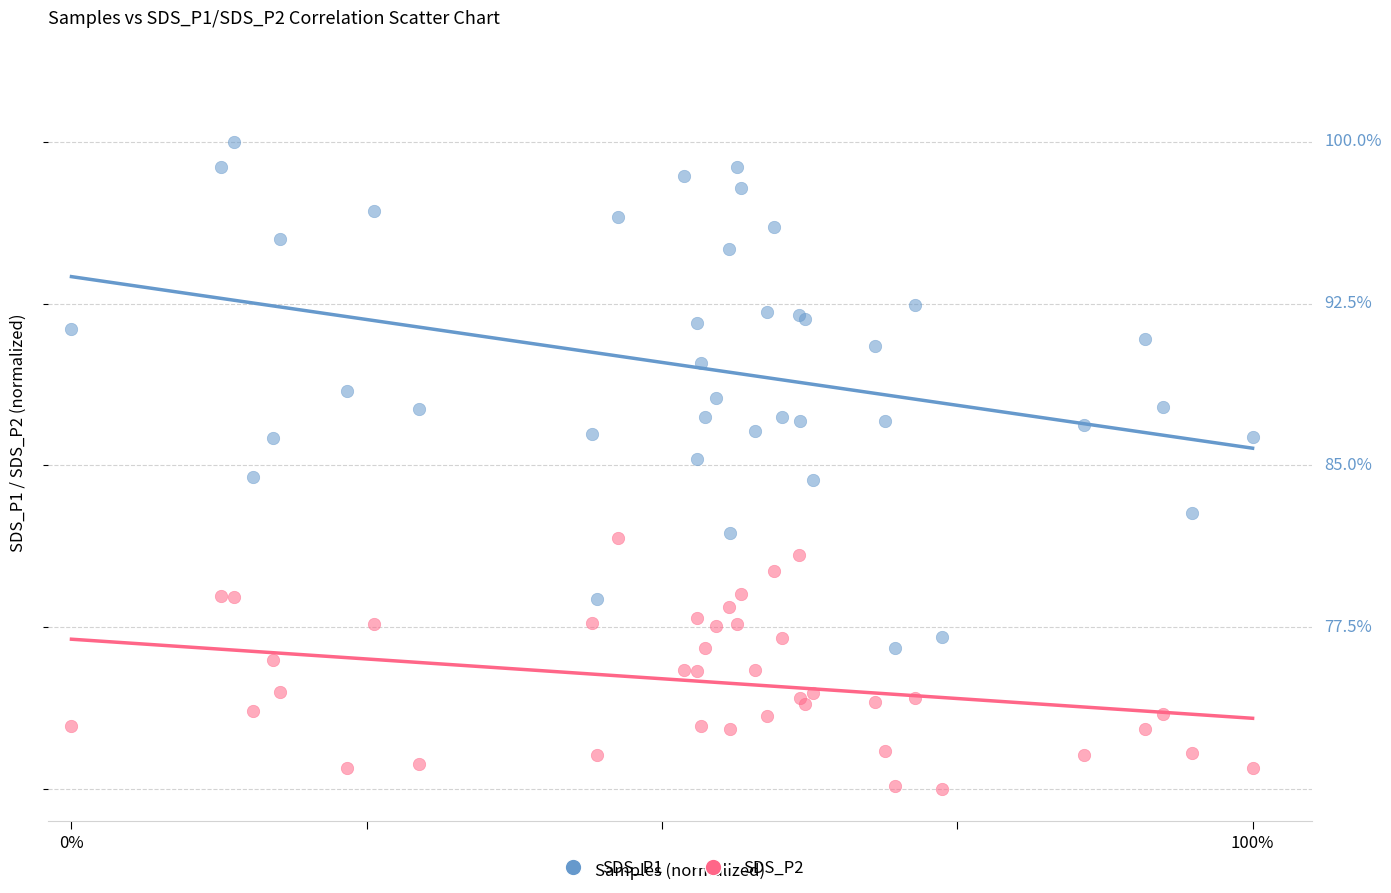

Which series reaches the minimum Y coordinate?

SDS_P2